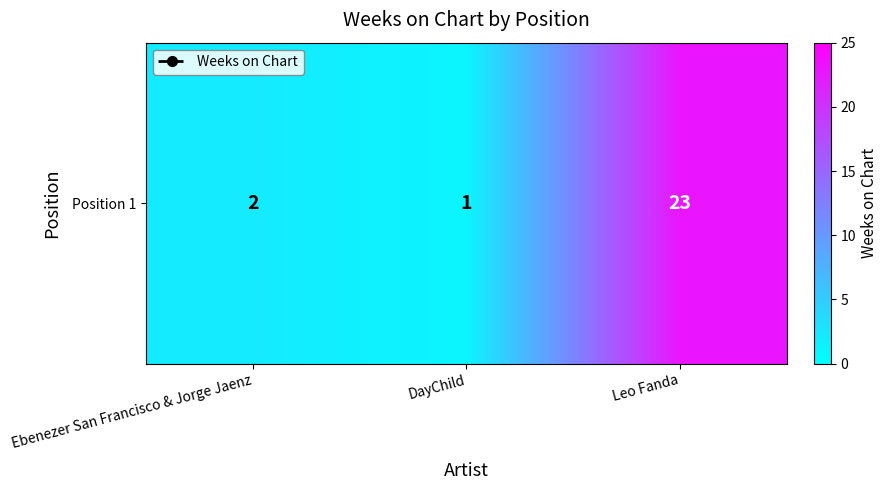

True or false: the data shows 1 at DayChild.

True